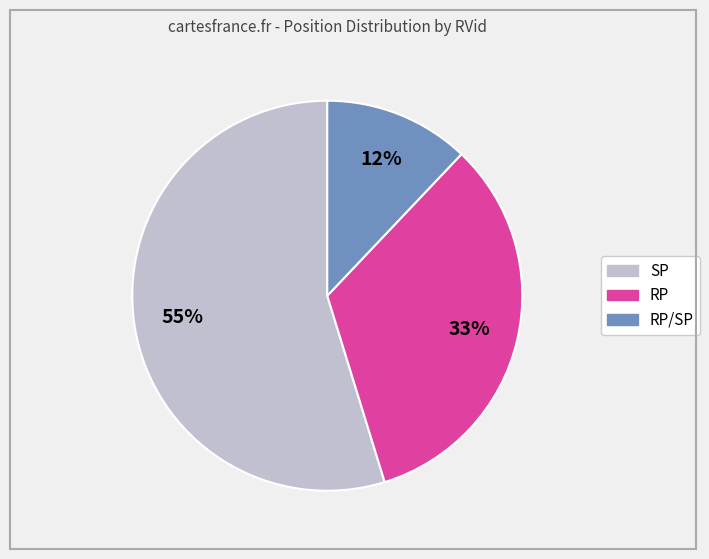

Does any single category account for the majority?

Yes